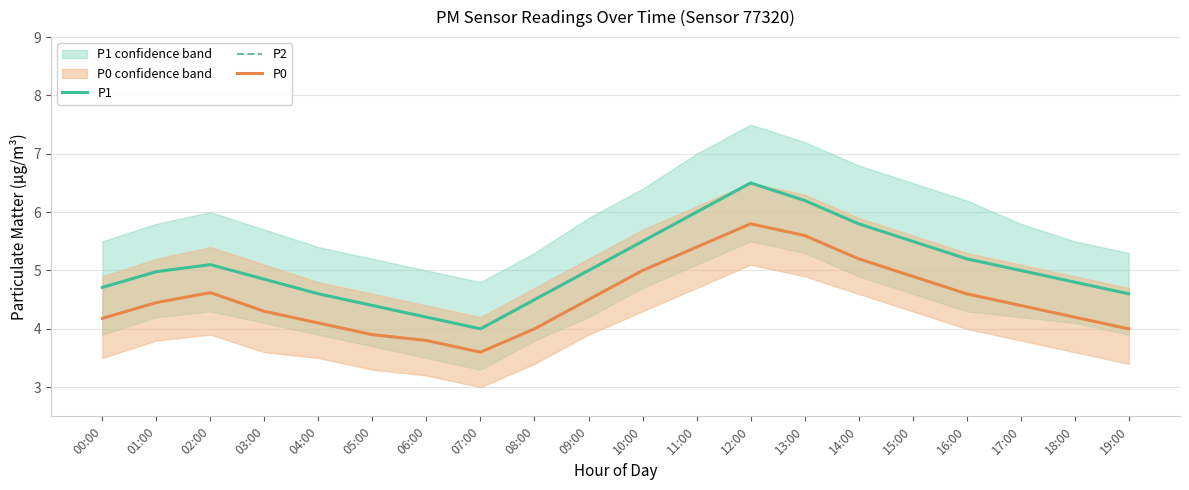

Reading left to right, what are all the values shown in this chart?

P1: 4.7	5.0	5.1	4.8	4.6	4.4	4.2	4.0	4.5	5.0	5.5	6.0	6.5	6.2	5.8	5.5	5.2	5.0	4.8	4.6
P2: 4.7	5.0	5.1	4.8	4.6	4.4	4.2	4.0	4.5	5.0	5.5	6.0	6.5	6.2	5.8	5.5	5.2	5.0	4.8	4.6
P0: 4.2	4.5	4.6	4.3	4.1	3.9	3.8	3.6	4.0	4.5	5.0	5.4	5.8	5.6	5.2	4.9	4.6	4.4	4.2	4.0